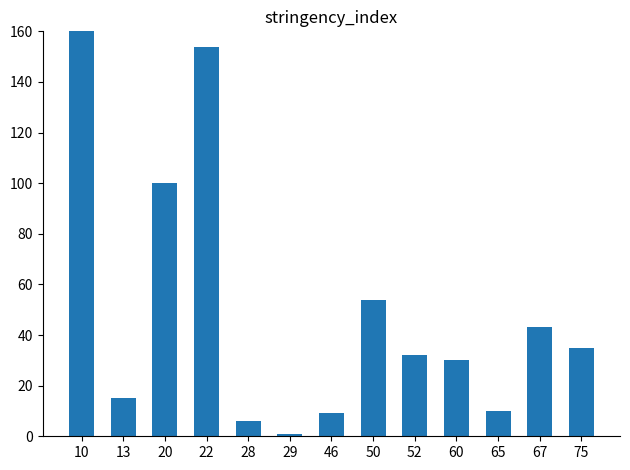

True or false: the data shows 64 at 20.

False